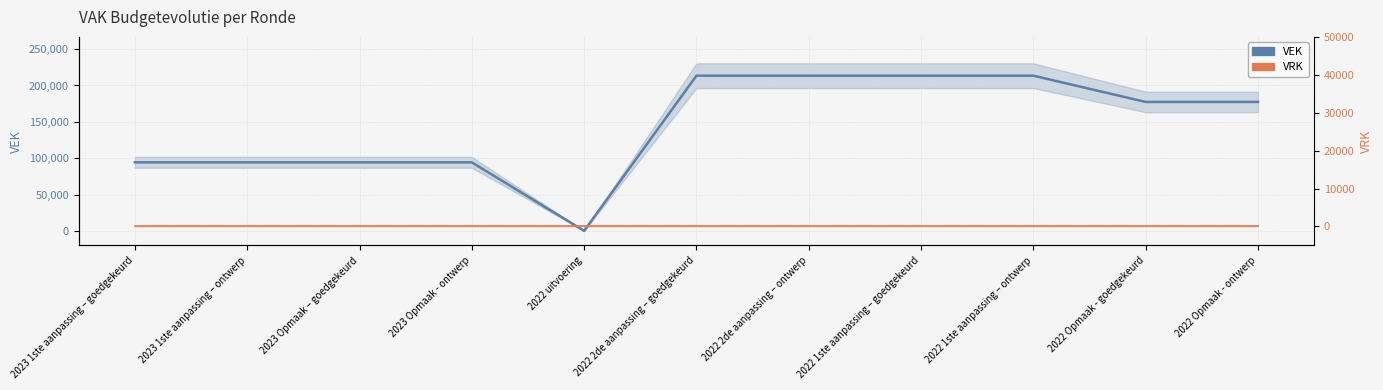

At how many categories does at least one series exceed 44859?

10